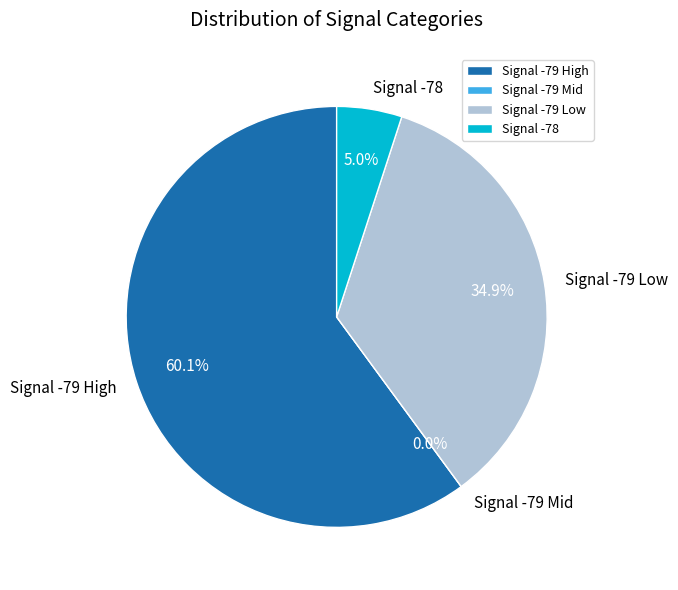

Does 4 represent more than half of the total?

No